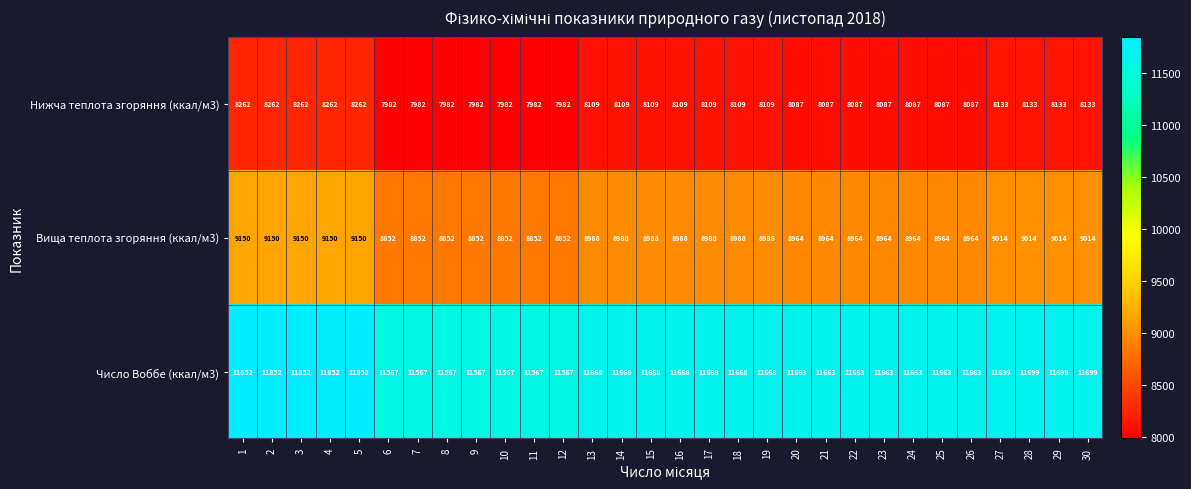

What is the lowest value of the Нижча теплота згоряння (ккал/м3) series?

7982